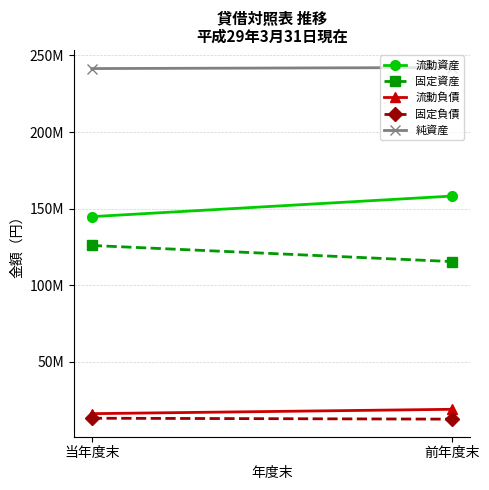

Reading right to left, transcribe all the data shown in this chart.

流動資産: 158197816	144763756
固定資産: 115432142	125929558
流動負債: 18955989	16105730
固定負債: 12528551	13123179
純資産: 242145418	241463405